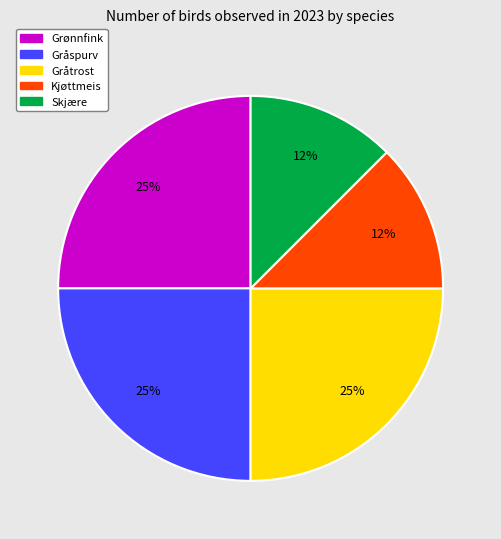

To the nearest percent, what percentage of the pie is Grønnfink?

25%